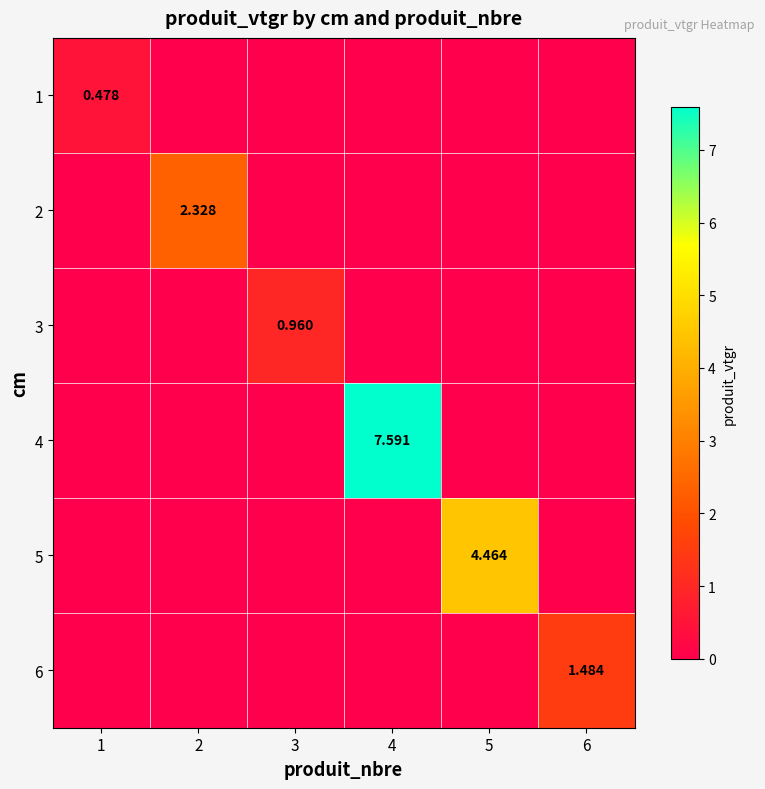

At which category is the sum across all series the highest?

4